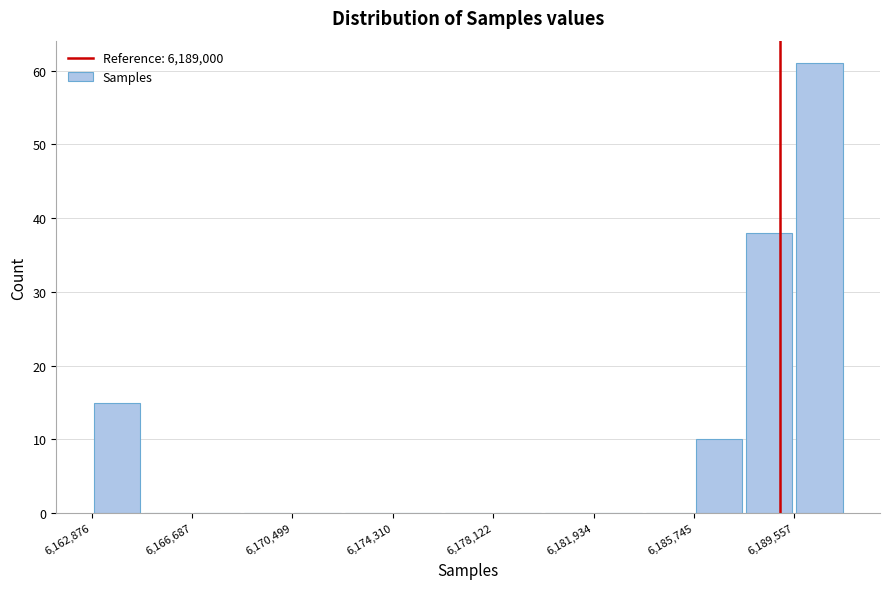

Around what value on the x-axis is the tallest bar? Give the approximate position of its centre, as read against the axis.

6190500